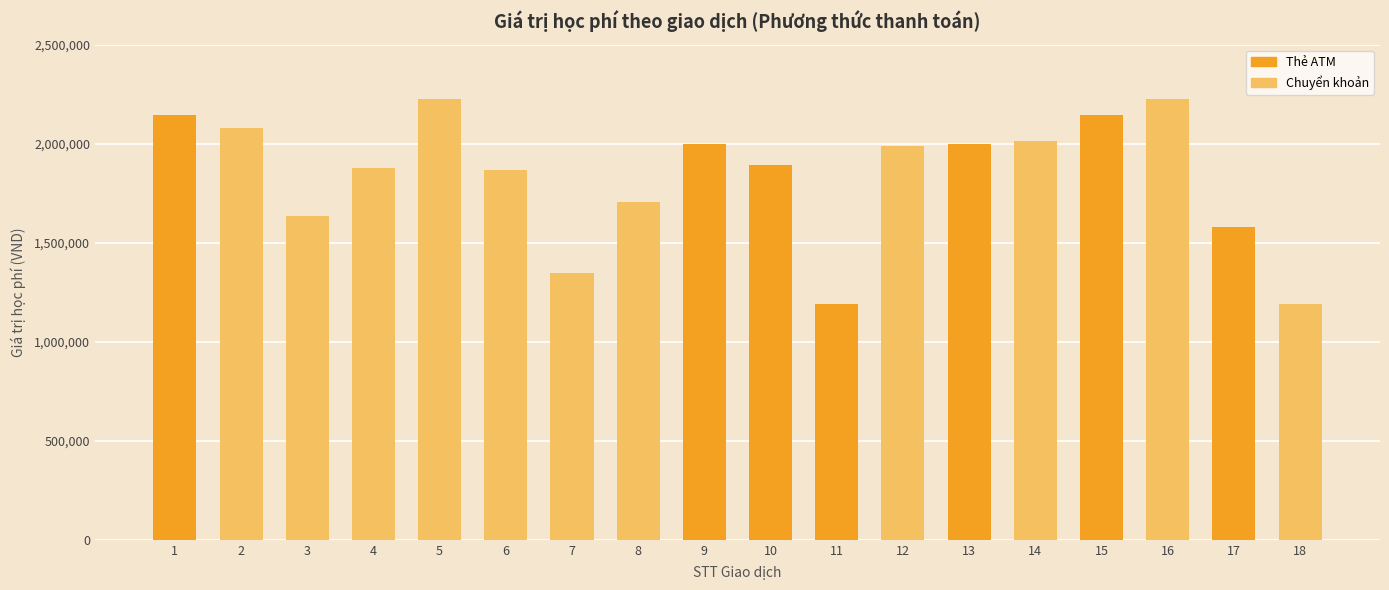

True or false: the data shows 2226000 at 5.

True